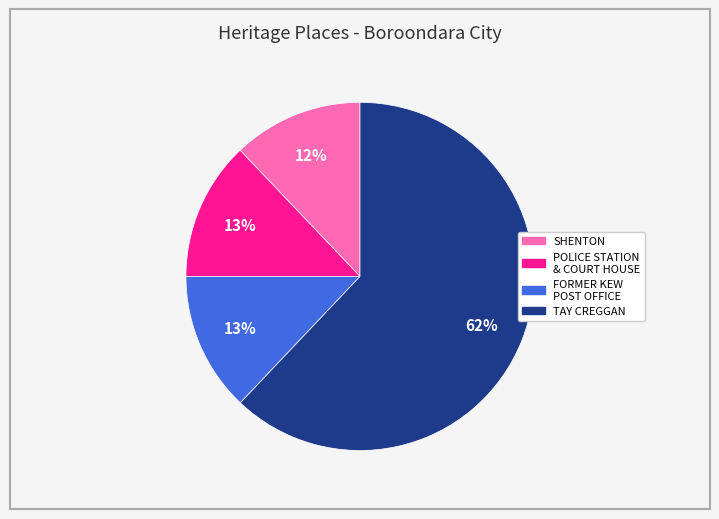

Approximately how many times larger is the value at FORMER KEW POST OFFICE compared to POLICE STATION & COURT HOUSE?

1.0